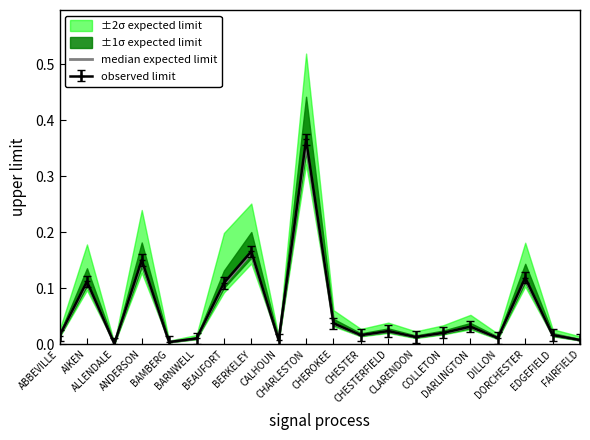

Is it true that the value at DARLINGTON is 0.0?

True